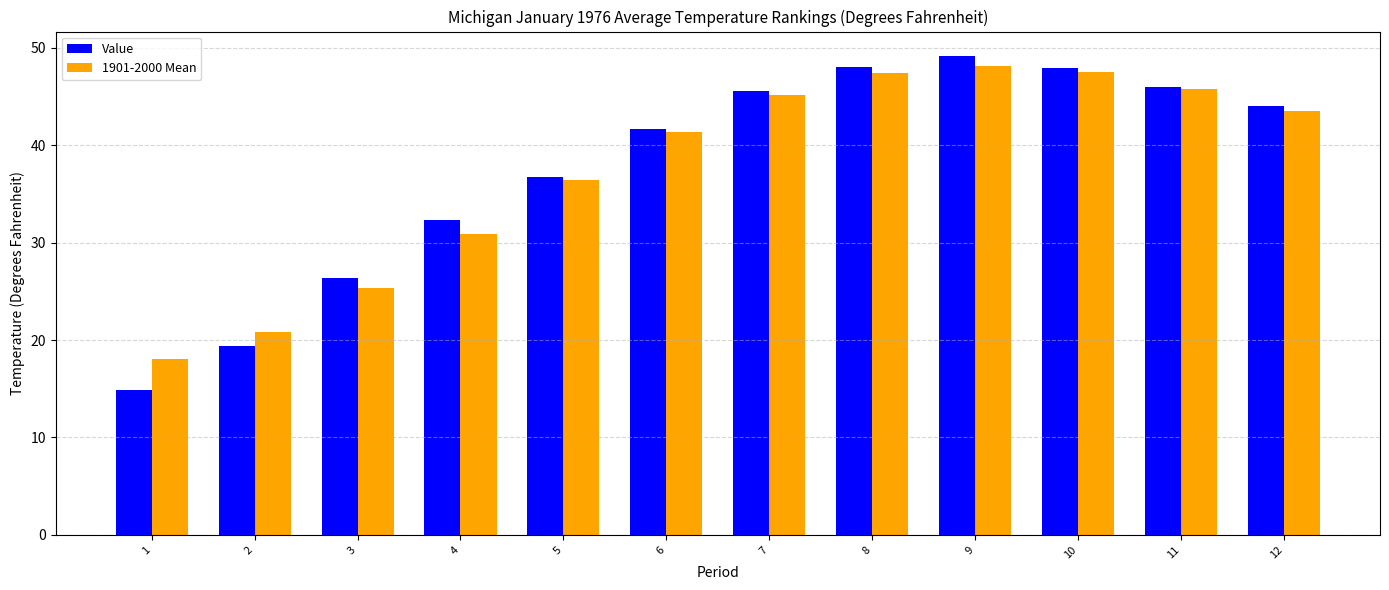

What are all the series names shown in the legend?

Value, 1901-2000 Mean